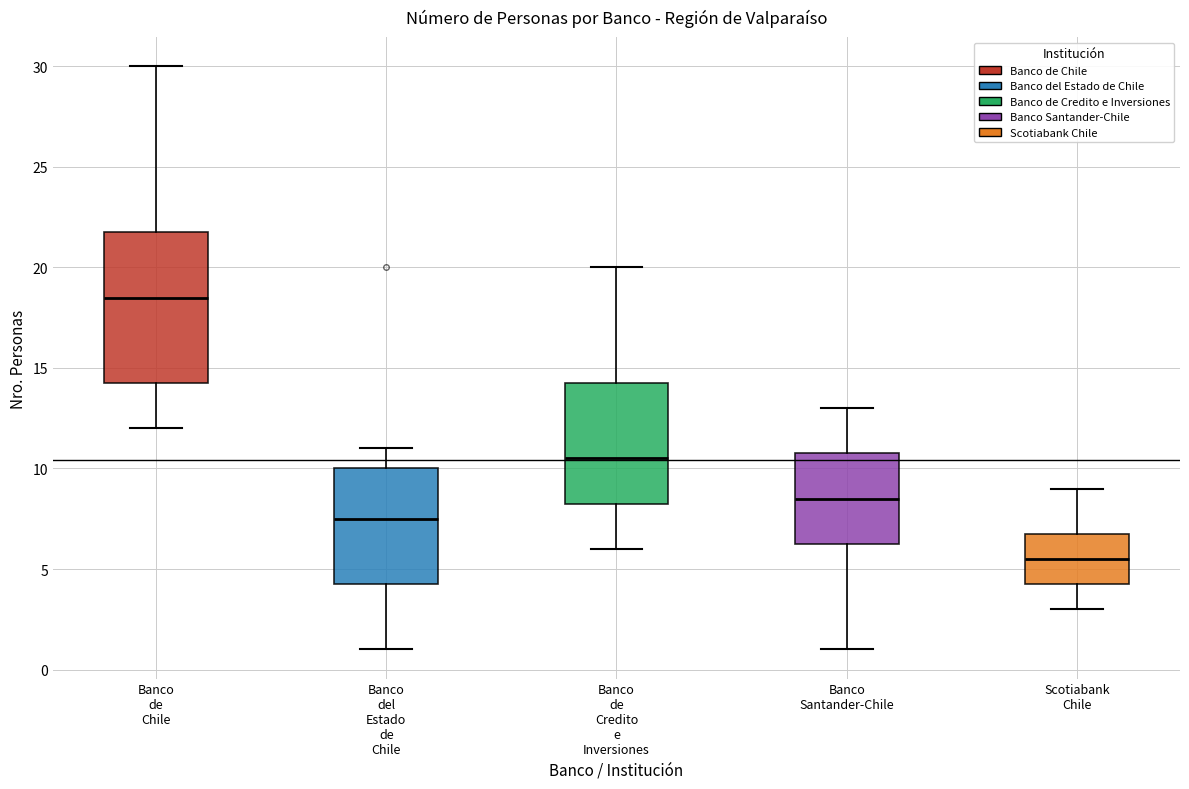

Which box is the tallest, from its lower edge to its upper edge?

Banco de Chile